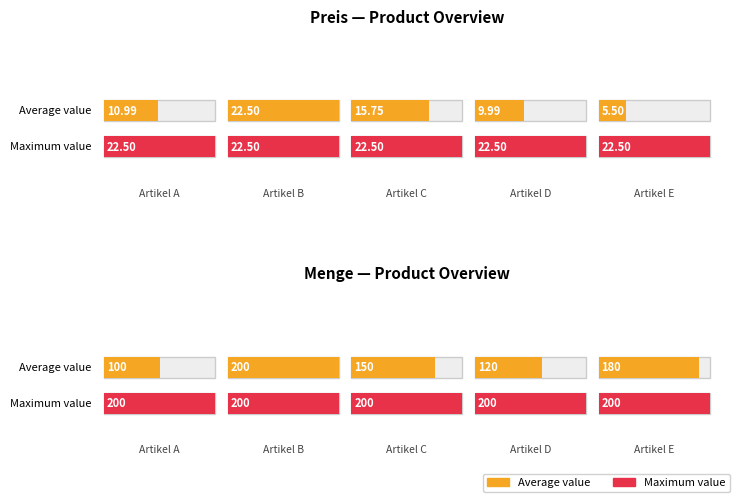

How many values in the Menge series exceed 150?

2